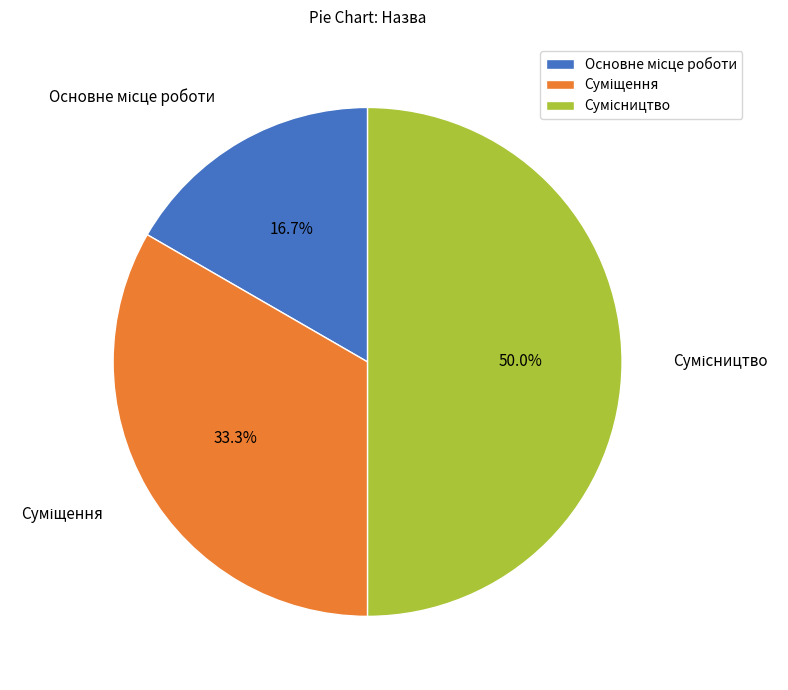

Count the number of slices in the pie.

3